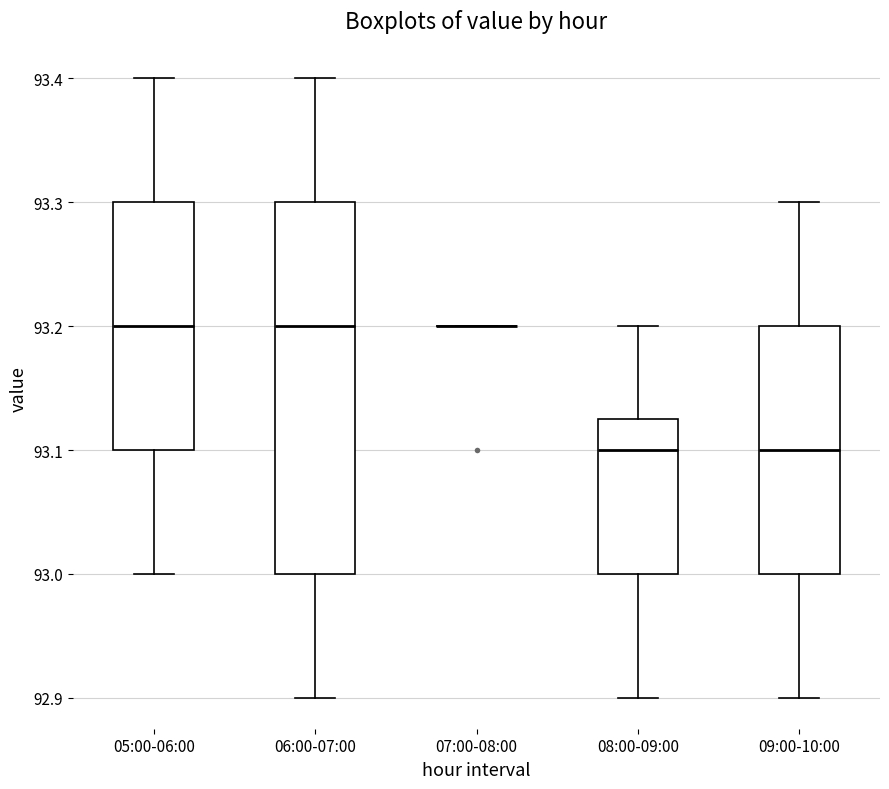

Where does the median line of the box for 06:00-07:00 sit on the y-axis? The values are not printed on the chart, so give them approximately, as read against the axis.

93.20